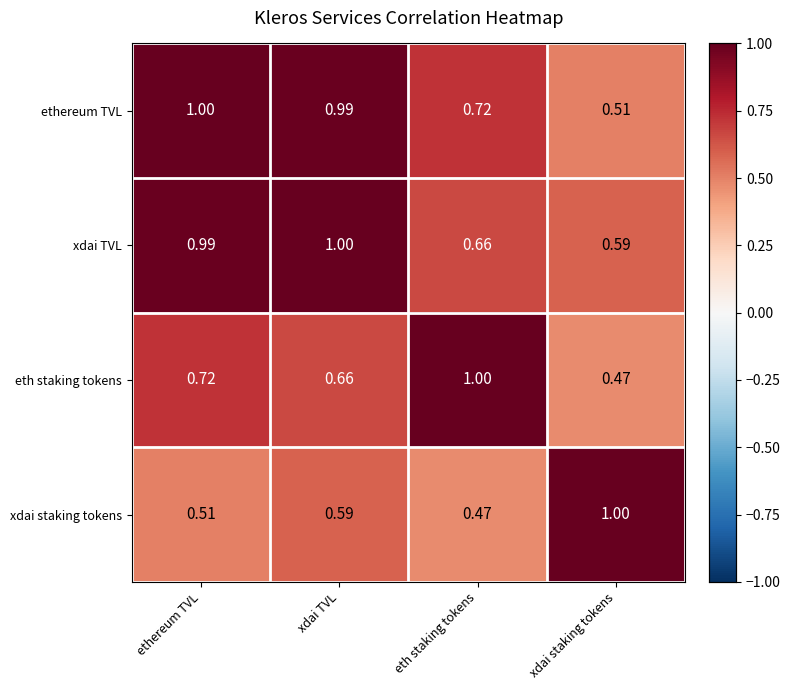

Which category has the lowest value in the xdai TVL series?

xdai staking tokens